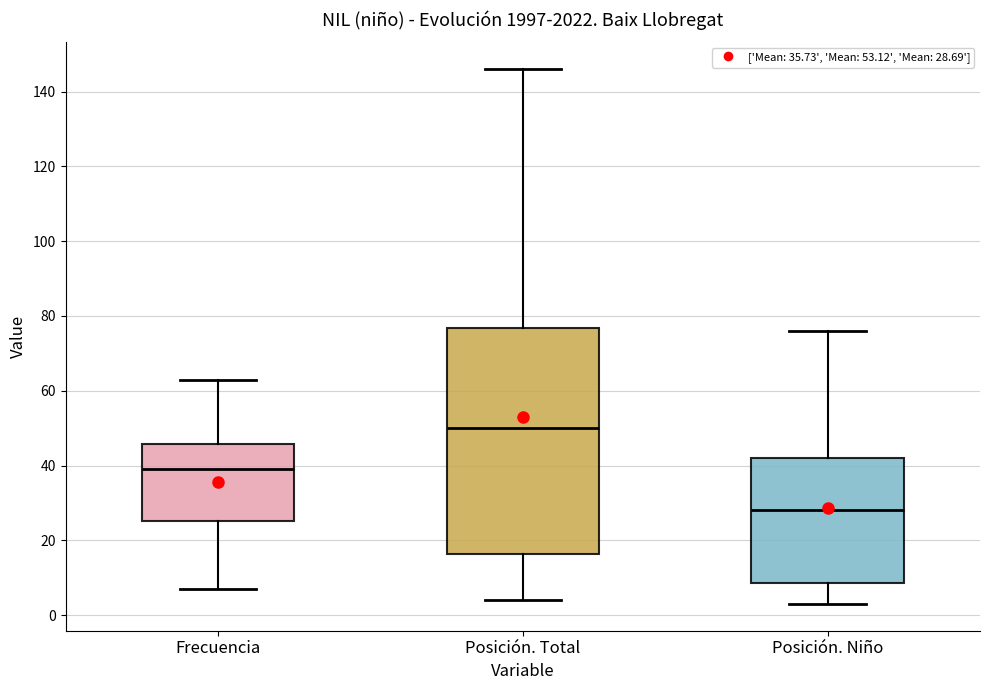

Reading left to right, transcribe this box plot: for each box, give where its median line is, the range the box spans, and where its two whiskers end, as read against the y-axis. The values are not printed on the chart, so give them approximately, as read against the axis.

Frecuencia: median 40, box 26 to 46, whiskers 8 to 64
Posición. Total: median 50, box 16 to 76, whiskers 4 to 146
Posición. Niño: median 28, box 8 to 42, whiskers 4 to 76